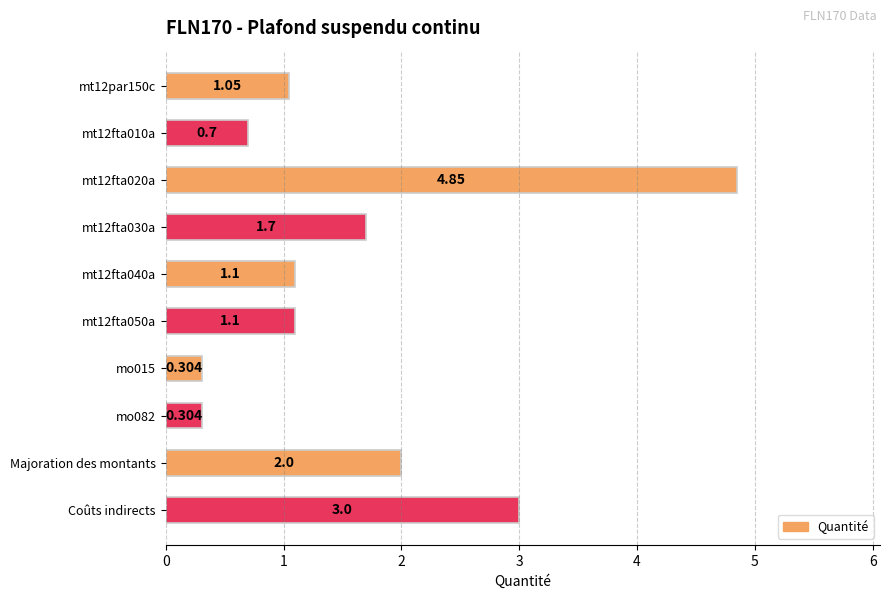

What is the label of the 10th bar from the top?

Coûts indirects